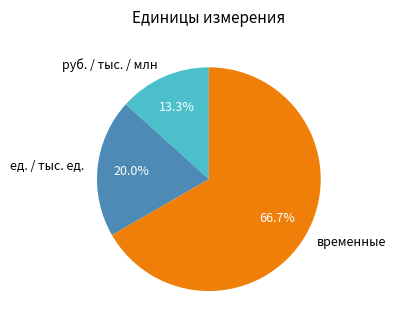

How many segments does this pie chart have?

3